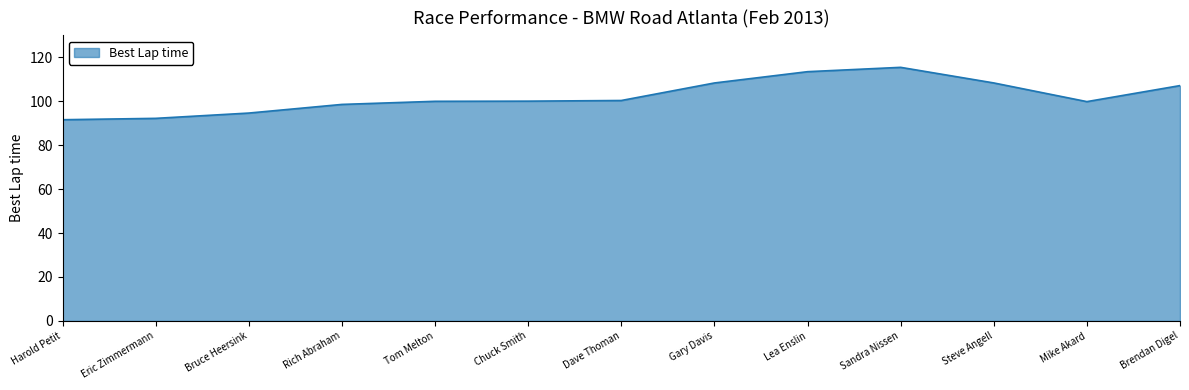

What is the minimum value shown in the chart?

91.6